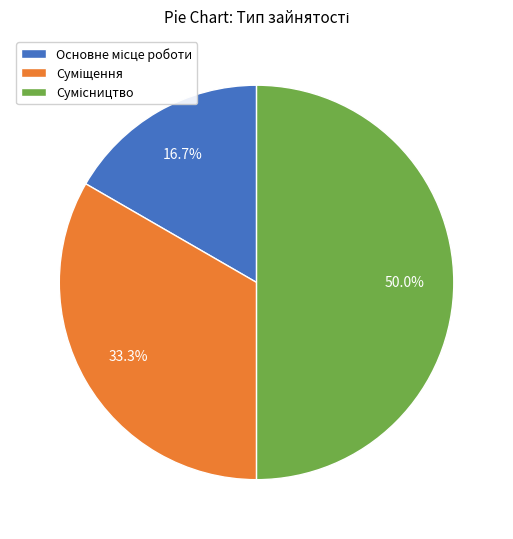

How many segments does this pie chart have?

3